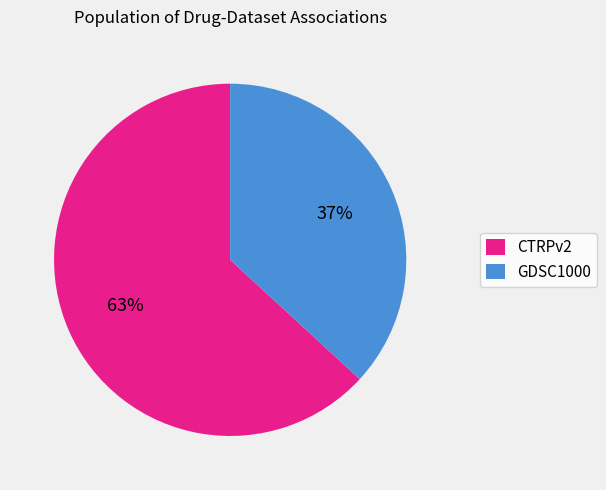

Do CTRPv2 and GDSC1000 together represent more than half of the pie?

Yes